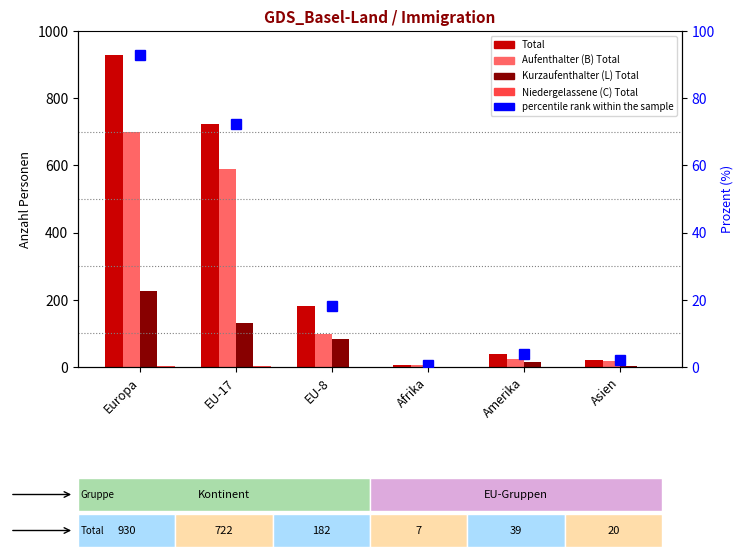

Between EU-8 and Amerika, which series saw the biggest shift?

Total